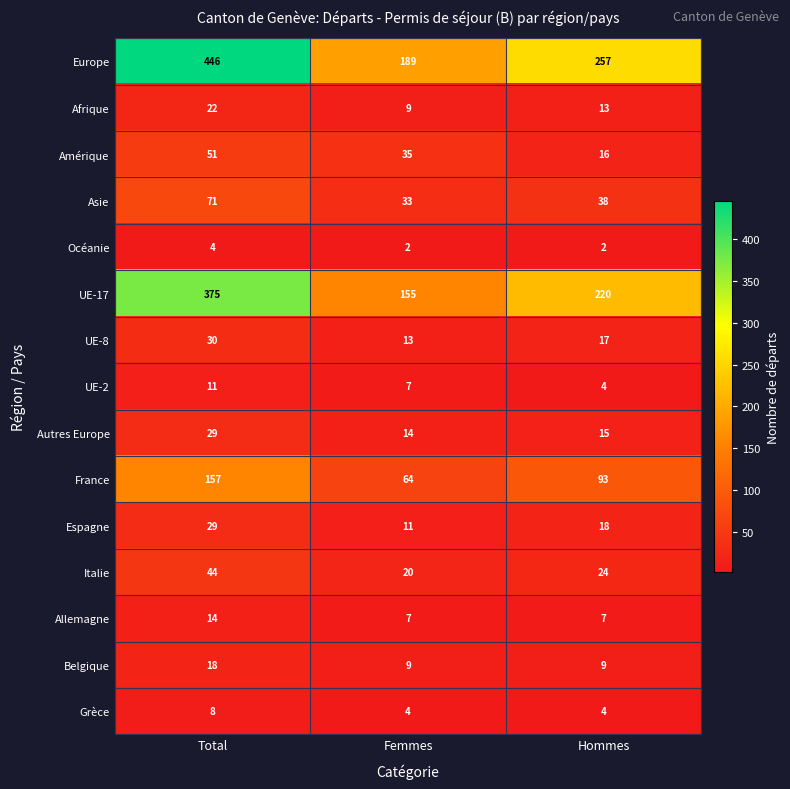

Rank the categories by UE-8 value from highest to lowest.

Total, Hommes, Femmes